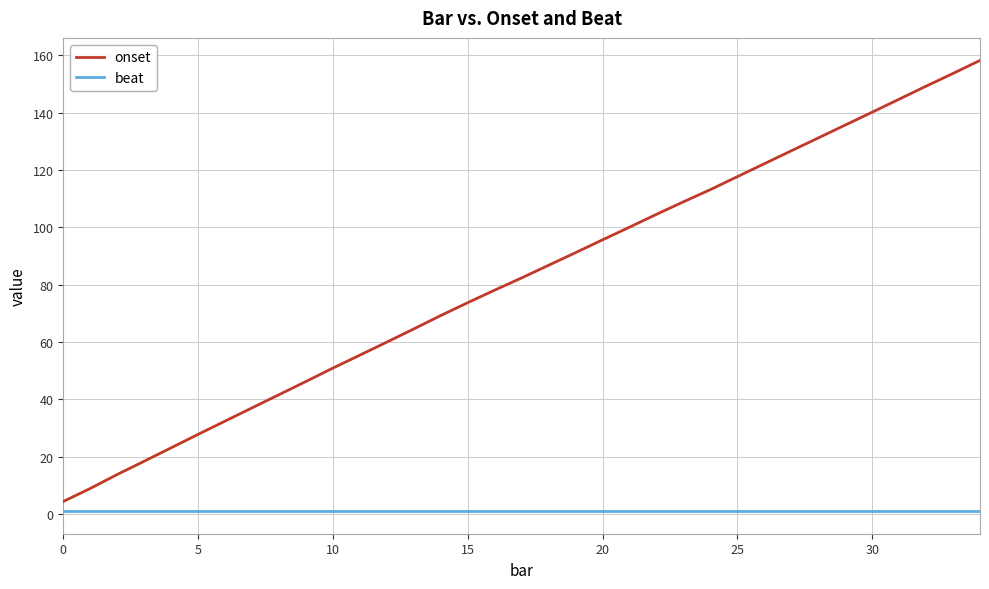

List the series in order of their peak value, highest first.

onset, beat